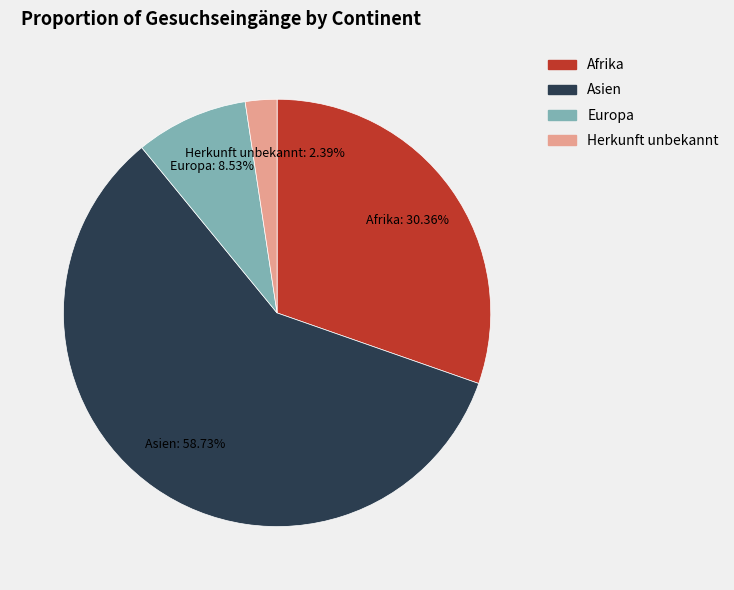

Which category has the smallest portion of the pie?

Herkunft unbekannt